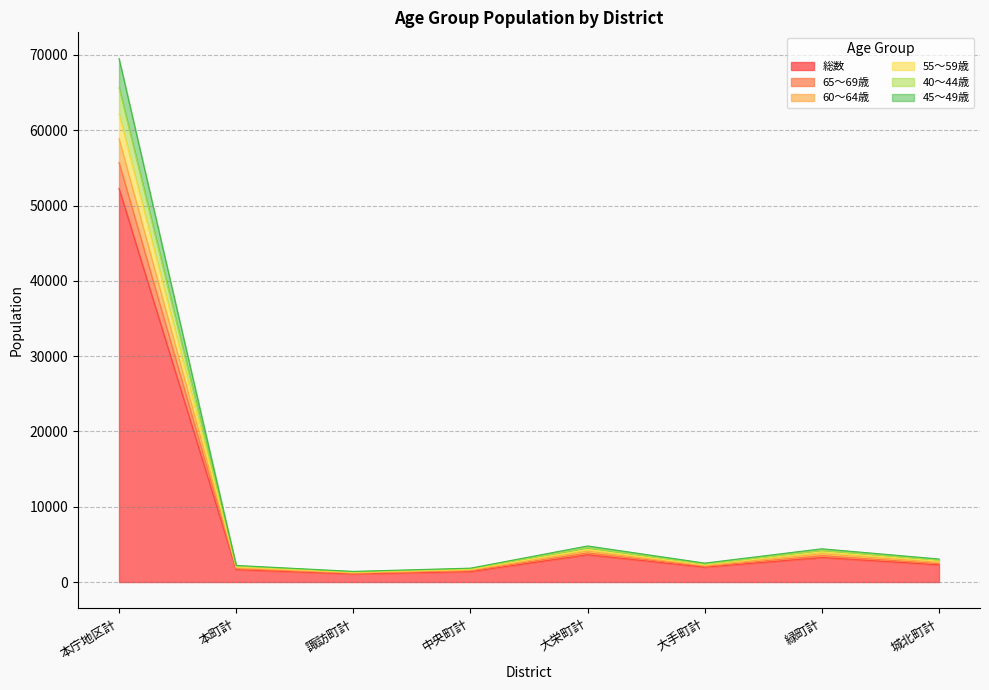

How many lines are shown in the chart?

6